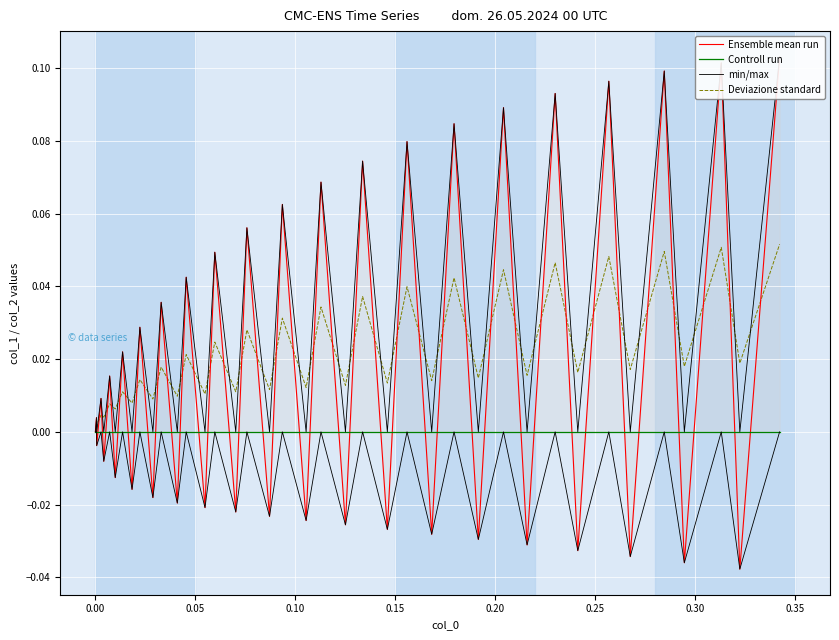

How many lines are shown in the chart?

4